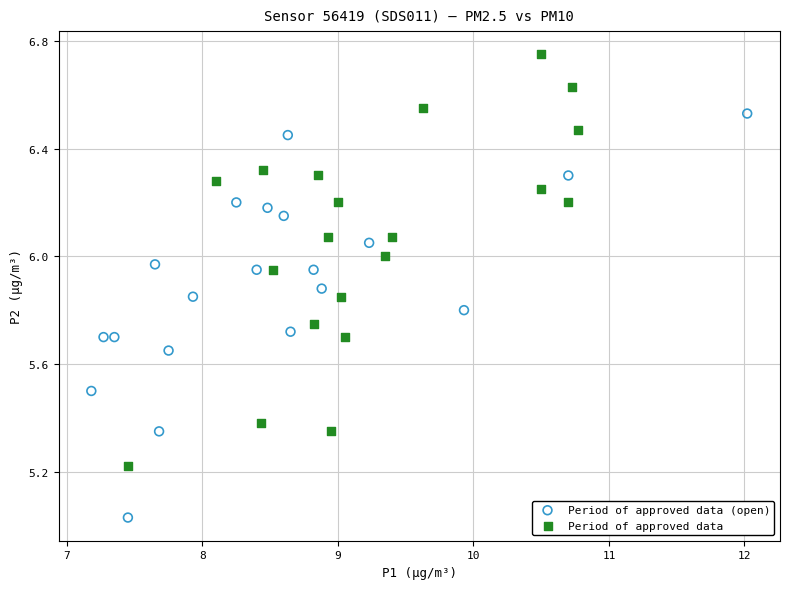

What are all the series names shown in the legend?

Period of approved data (open), Period of approved data